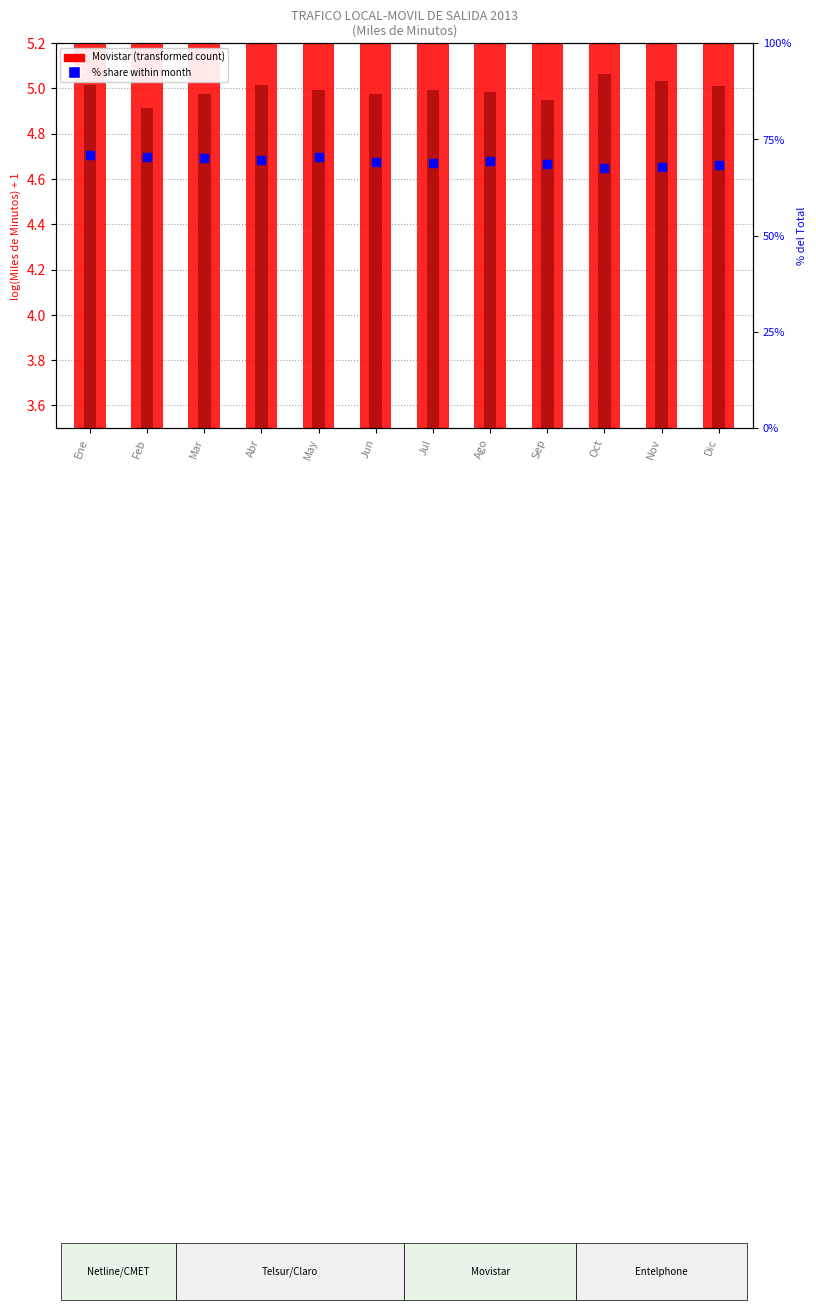

Which series has the widest spread of Y values?

Movistar % share